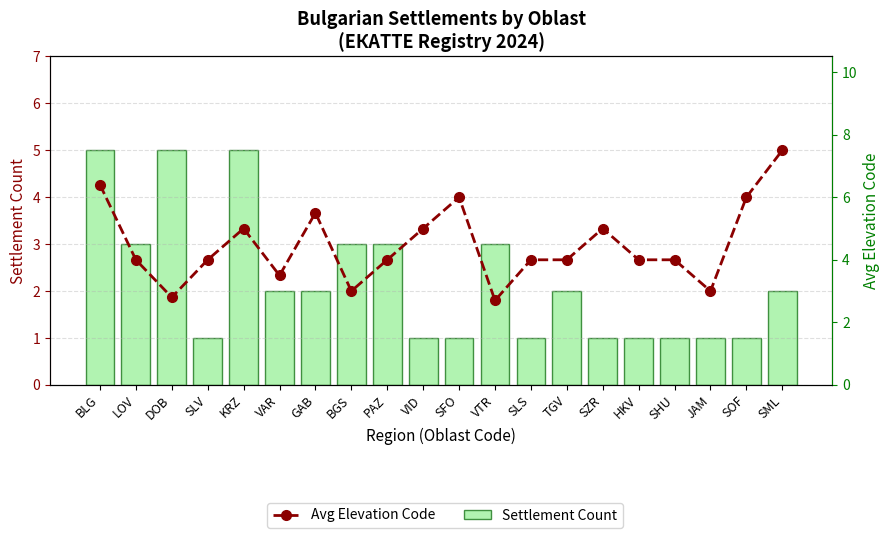

At how many categories does at least one series exceed 1?

20